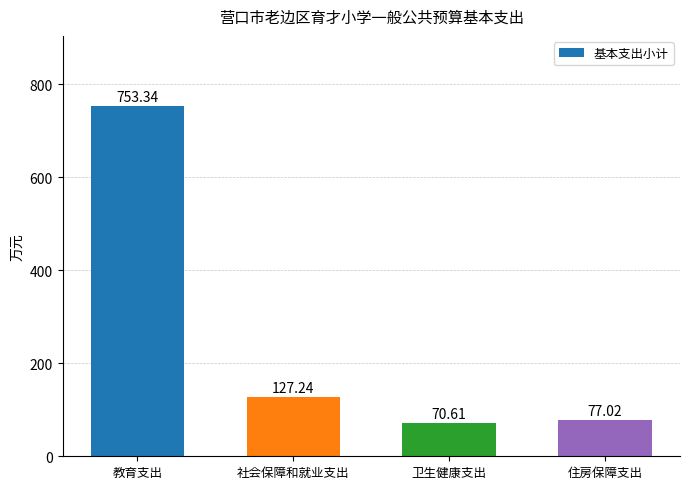

At which label is the value closest to 411?

社会保障和就业支出